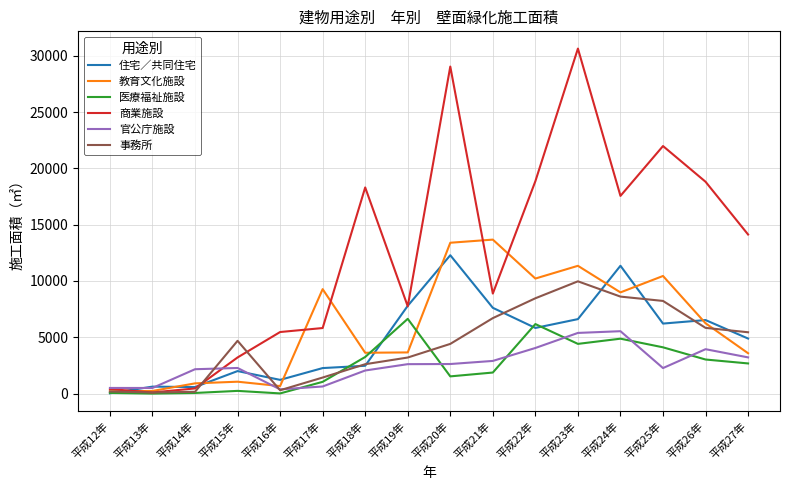

What is the sum of all 教育文化施設 values?

97498